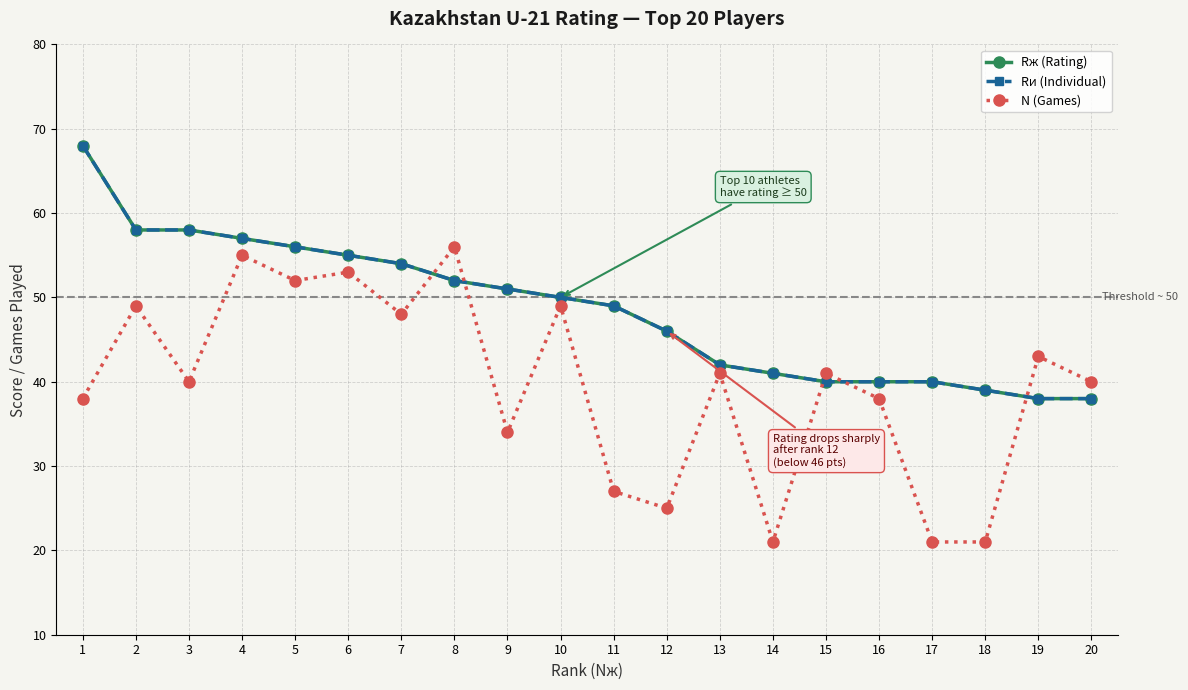

Is this an area chart (filled region under the line)?

No